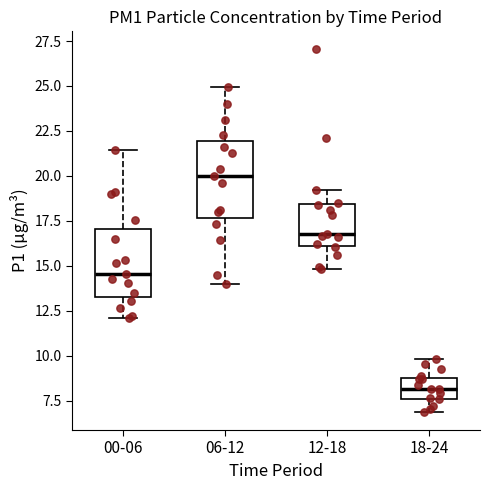

Which box has the highest median line?

06-12